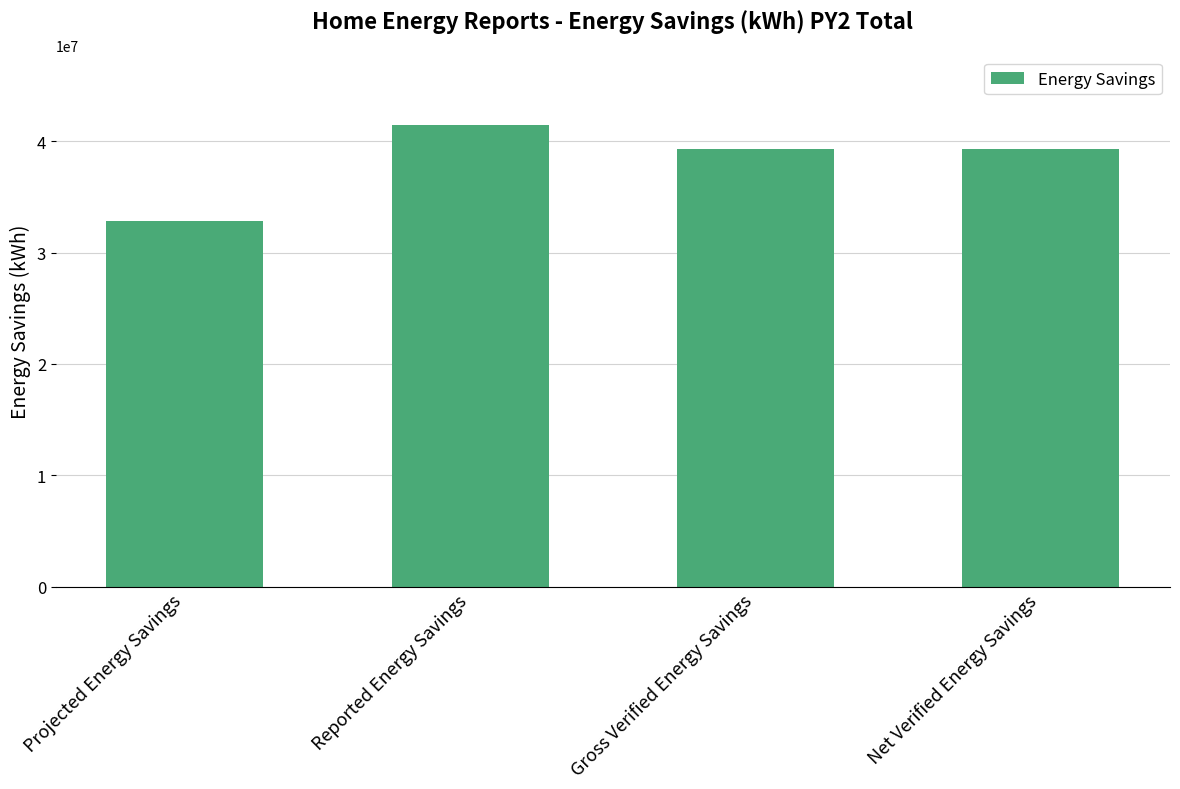

True or false: the data shows 53527253 at Net Verified Energy Savings.

False